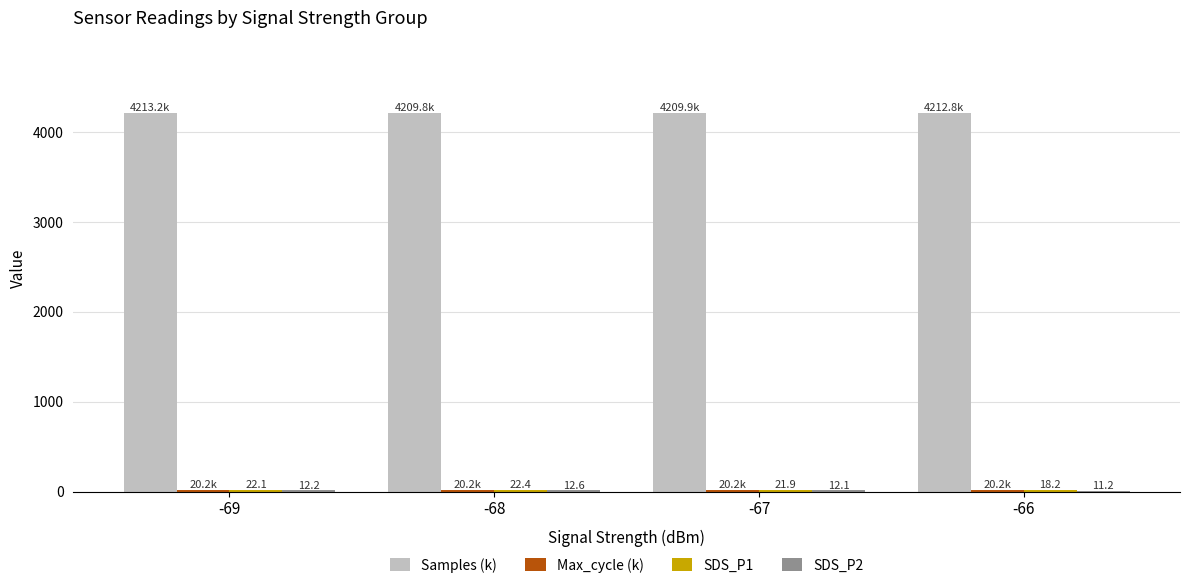

Is it true that Samples (k) equals 4209.8 at -68?

True